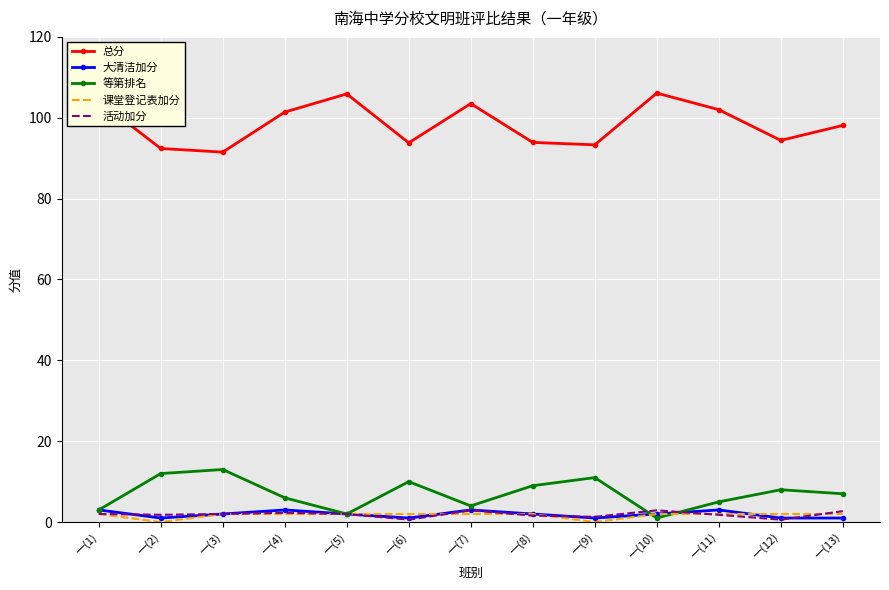

Which series has the largest total across all categories?

总分